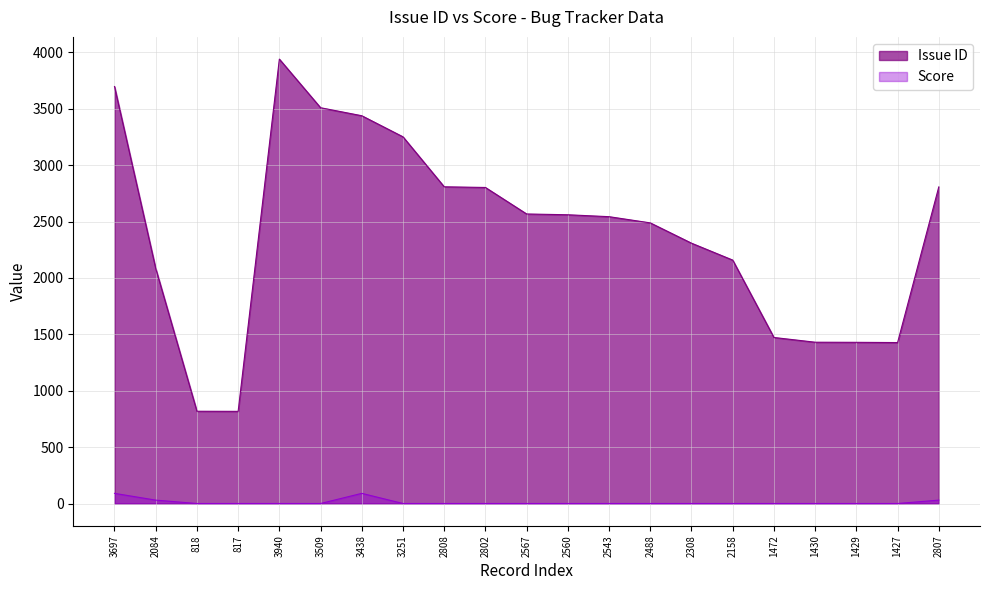

What is the maximum value shown in the chart?

3940